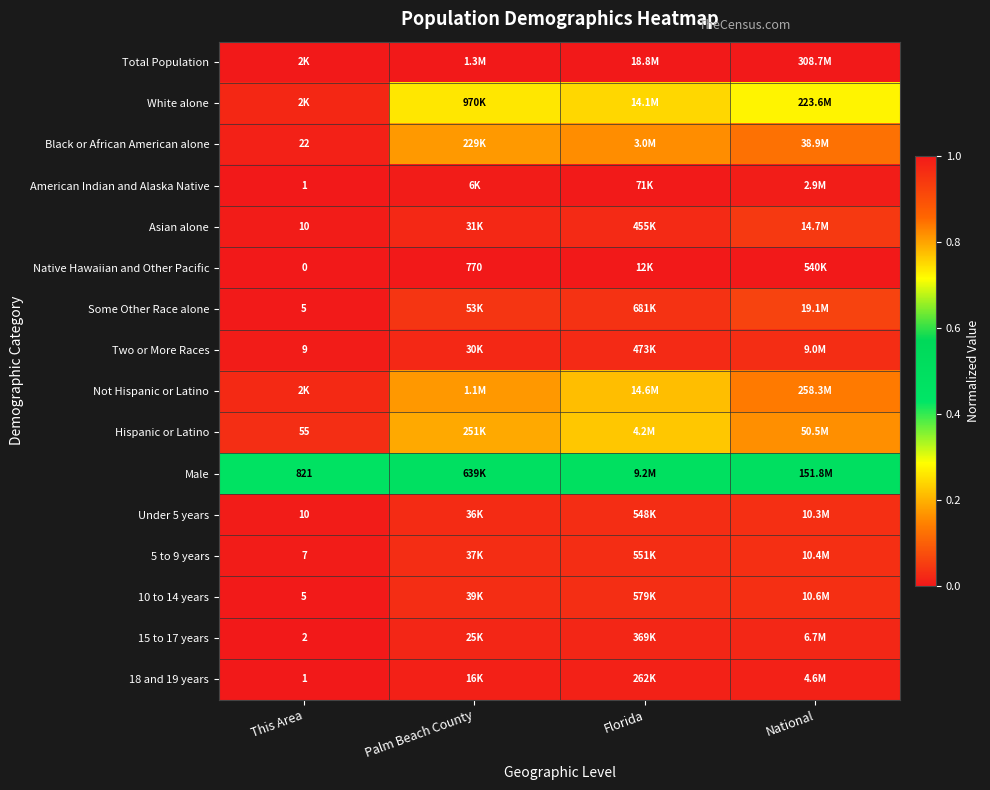

Rank the series at This Area from highest to lowest value.

Total Population, White alone, Not Hispanic or Latino, Male, Hispanic or Latino, Black or African American alone, Asian alone, Under 5 years, Two or More Races, 5 to 9 years, Some Other Race alone, 10 to 14 years, 15 to 17 years, American Indian and Alaska Native, 18 and 19 years, Native Hawaiian and Other Pacific